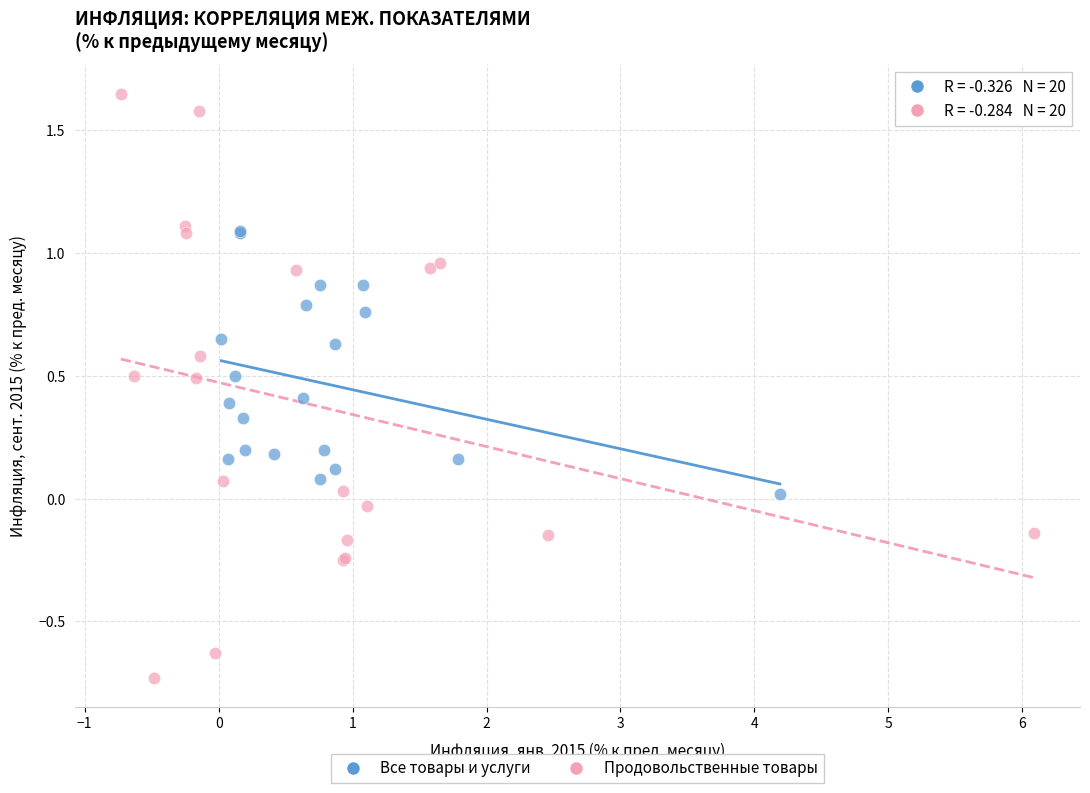

Which series has the largest Y range (max minus min)?

Продовольственные товары